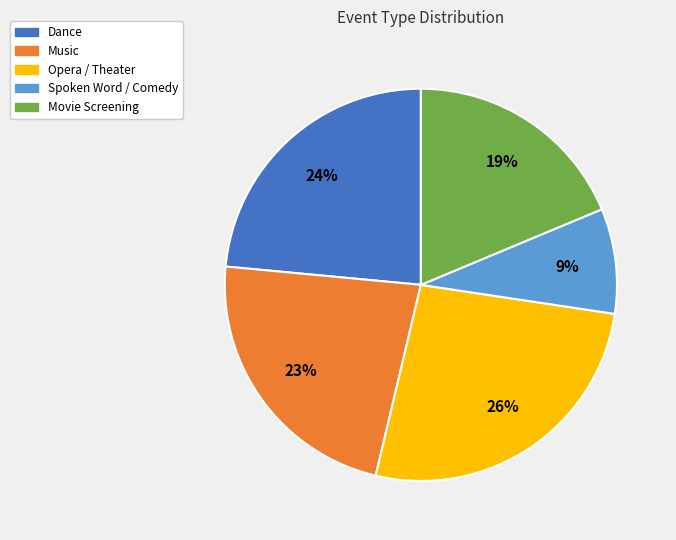

To the nearest percent, what percentage of the pie is Opera / Theater?

26%